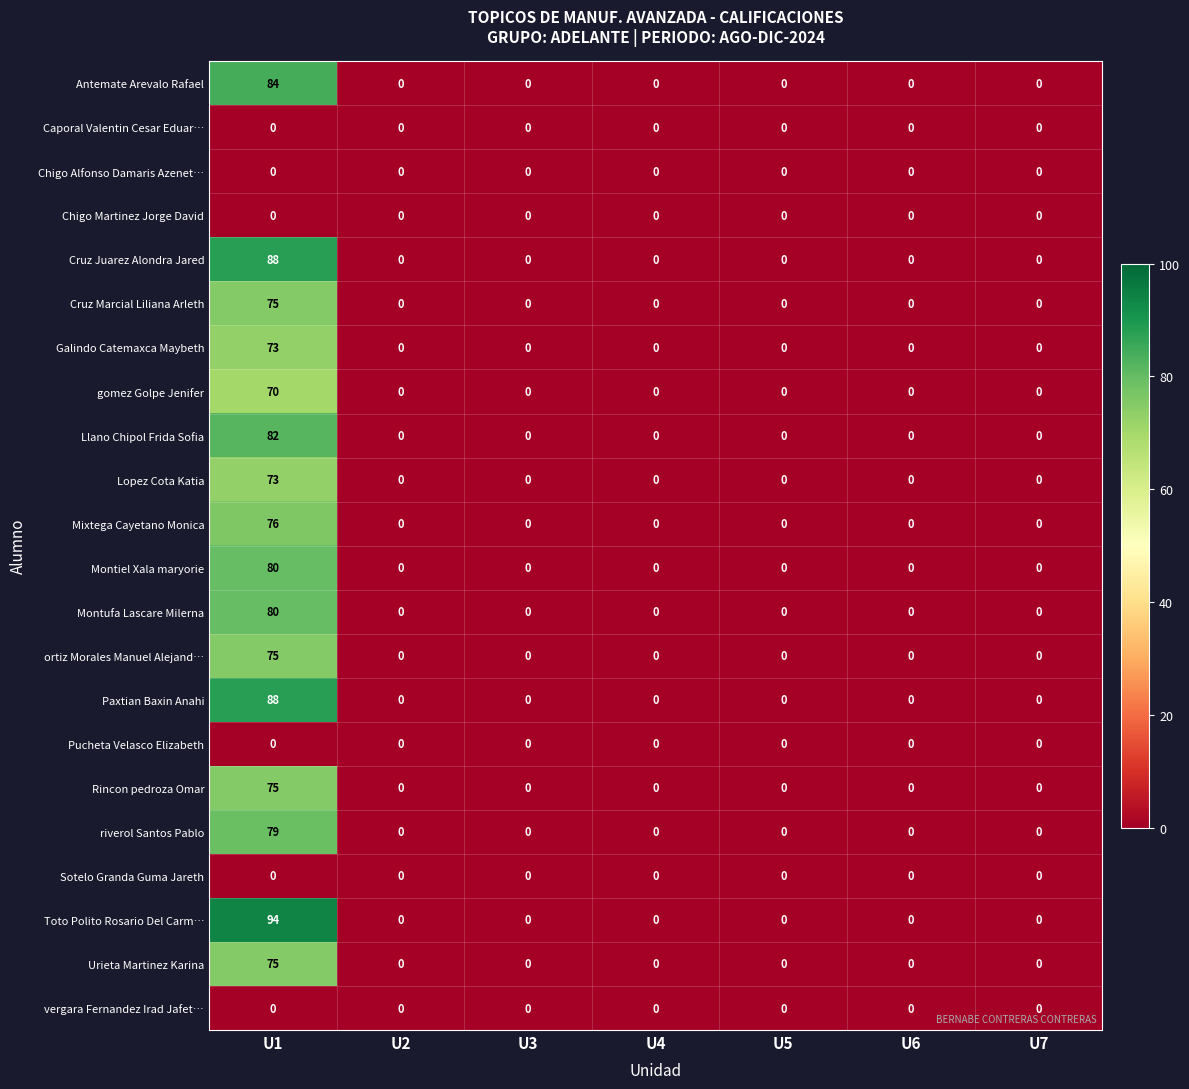

What is the sum of all Llano Chipol Frida Sofia values?

82